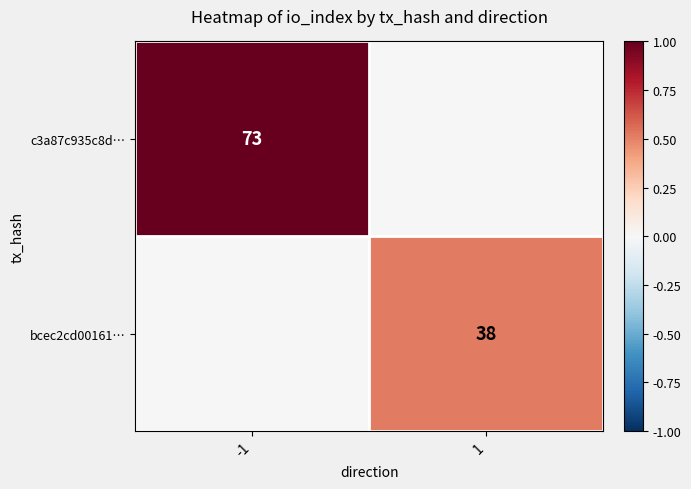

The value of bcec2cd00161… at 1 is 59. True or false?

False